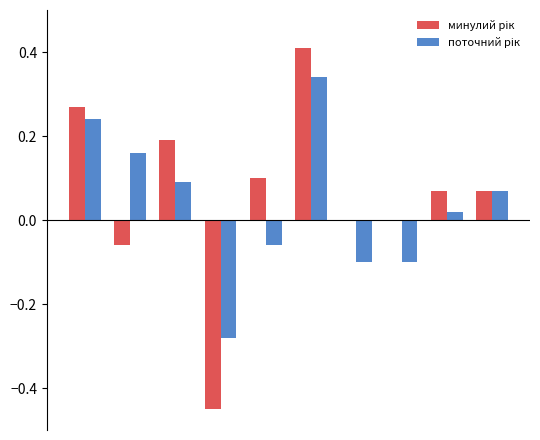

List the series in order of their overall mean, lowest first.

поточний рік, минулий рік